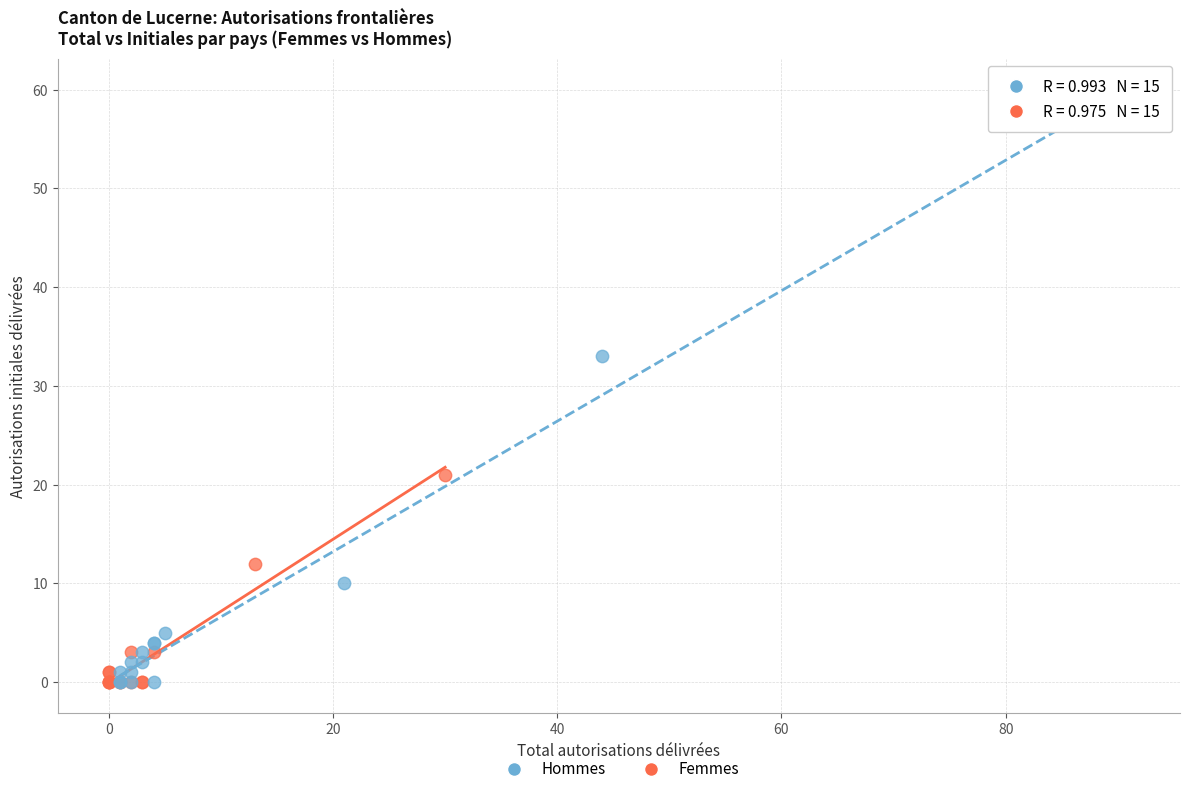

Which series has the widest spread of Y values?

Hommes